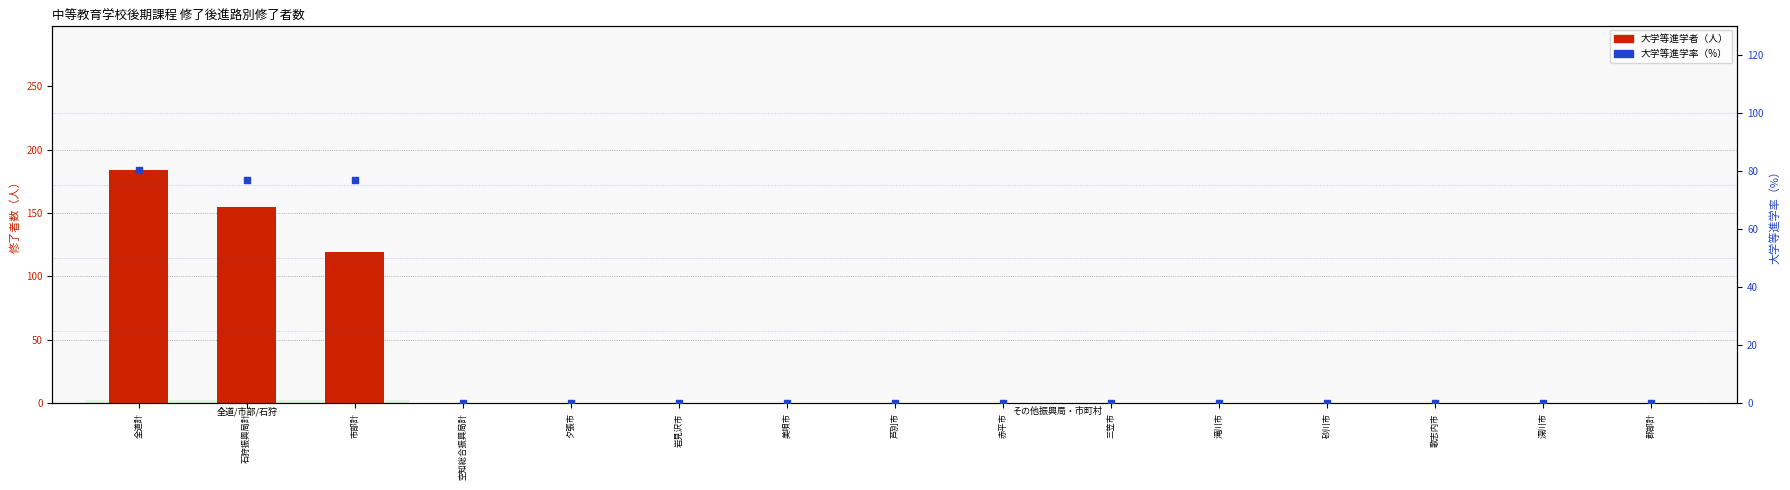

Is the value of 大学等進学率(%) at 滝川市 greater than the value of 大学等進学者 at 芦別市?

No